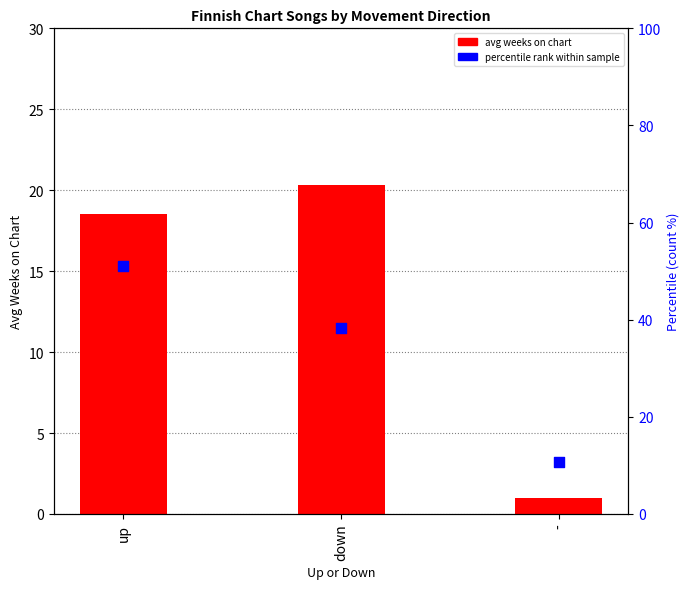

Which series has the widest spread of Y values?

percentile rank within sample